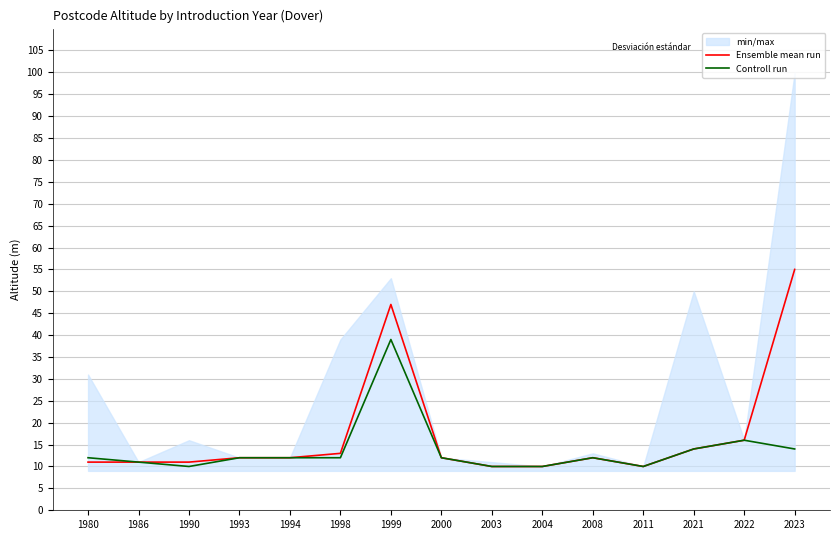

Reading left to right, extract all data points from this chart.

Ensemble mean run: 1980=11	1986=11	1990=11	1993=12	1994=12	1998=13	1999=47	2000=12	2003=10	2004=10	2008=12	2011=10	2021=14	2022=16	2023=55
Controll run: 1980=12	1986=11	1990=10	1993=12	1994=12	1998=12	1999=39	2000=12	2003=10	2004=10	2008=12	2011=10	2021=14	2022=16	2023=14